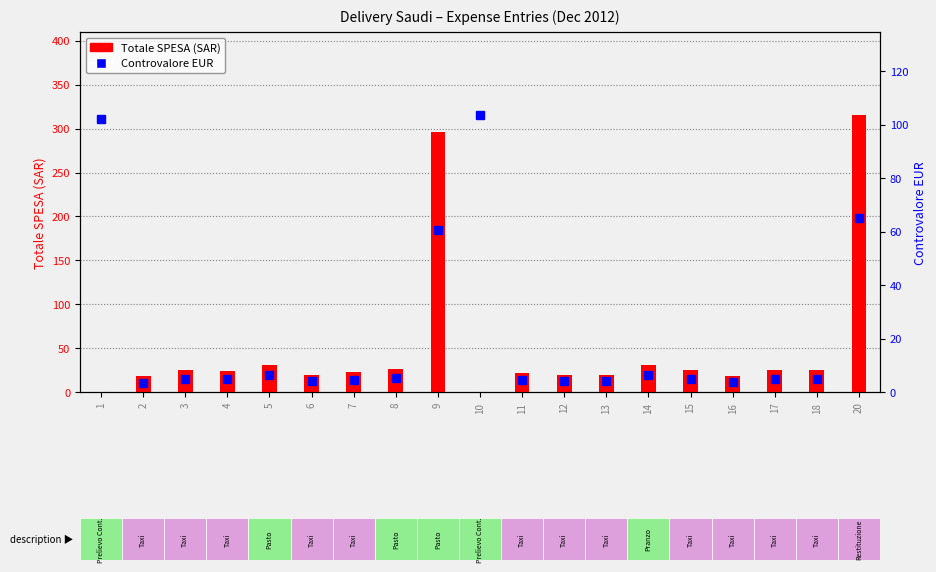

At how many categories does at least one series exceed 242?

2